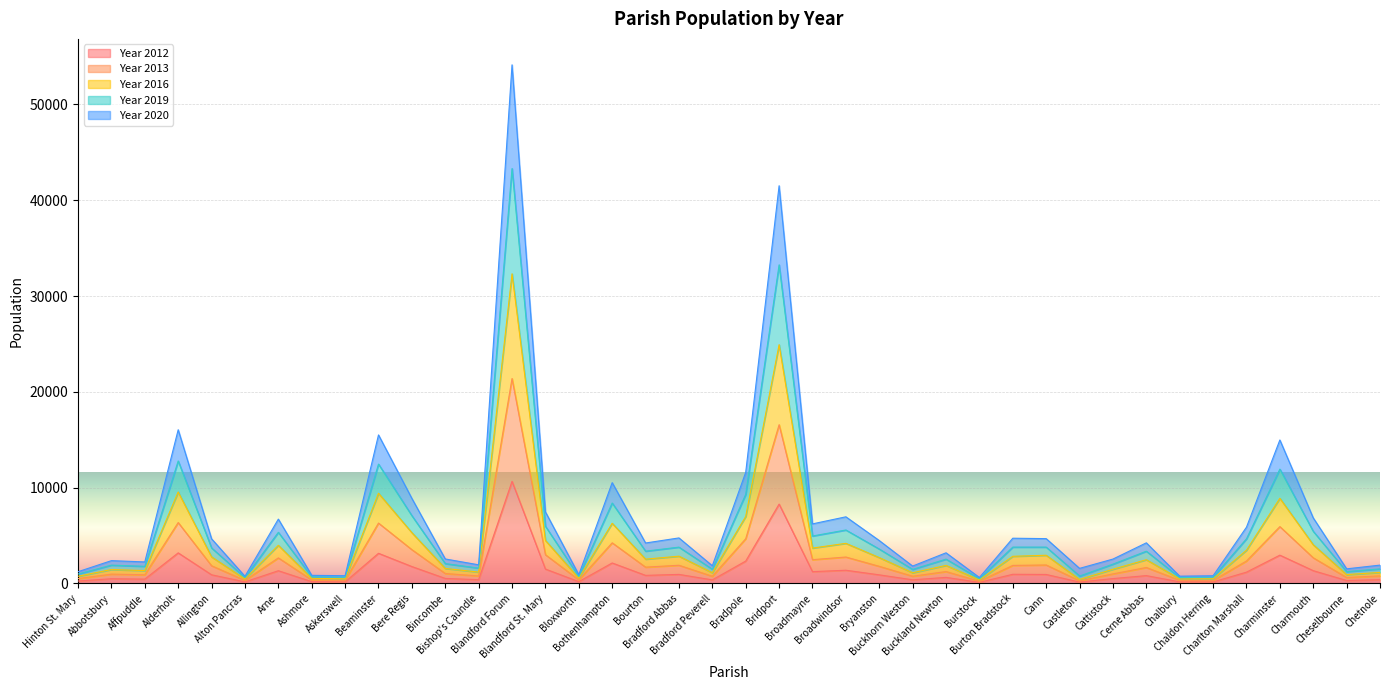

At which label is Year 2012 closest to 5385?

Alderholt